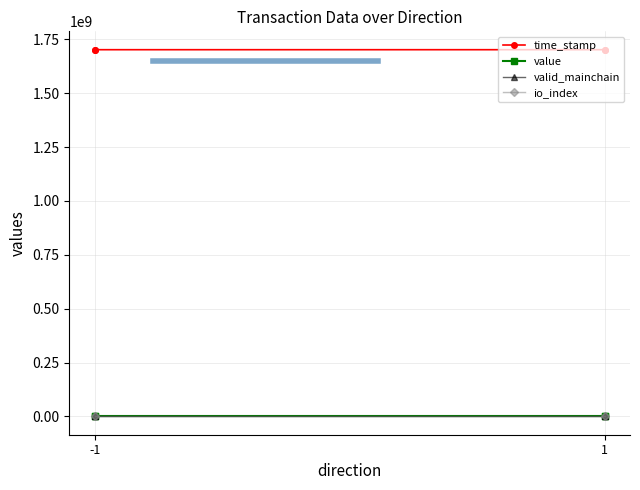

Where does the time_stamp series first go above 1701684935?

-1